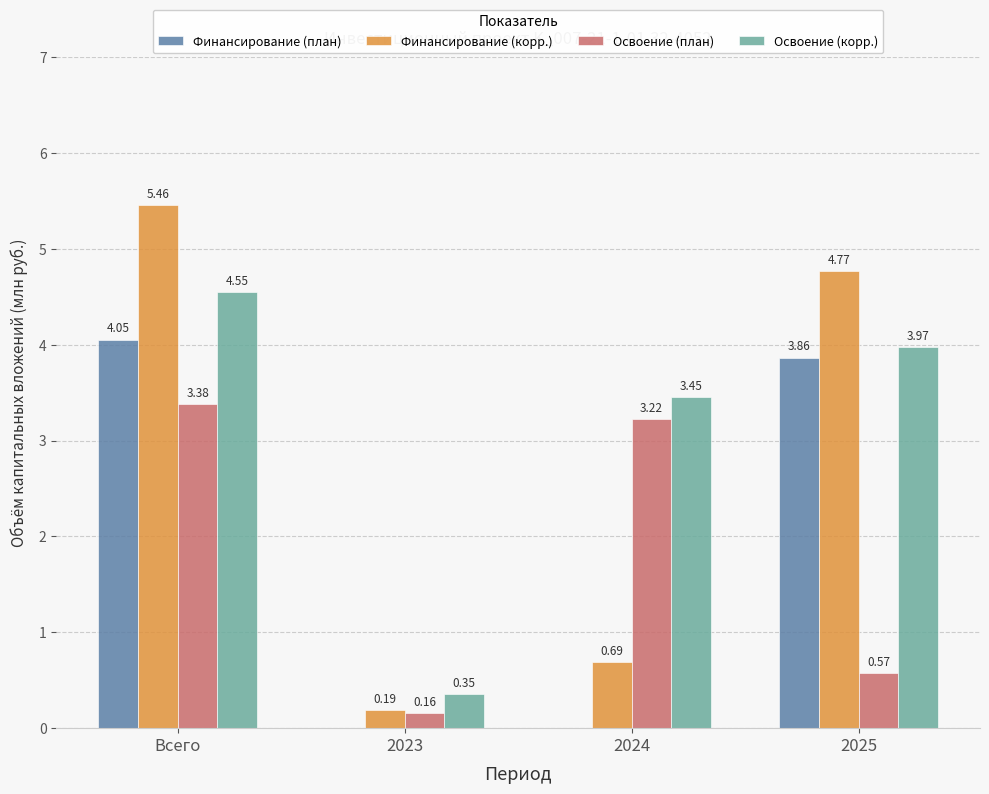

Which category has the highest value across all series?

Всего